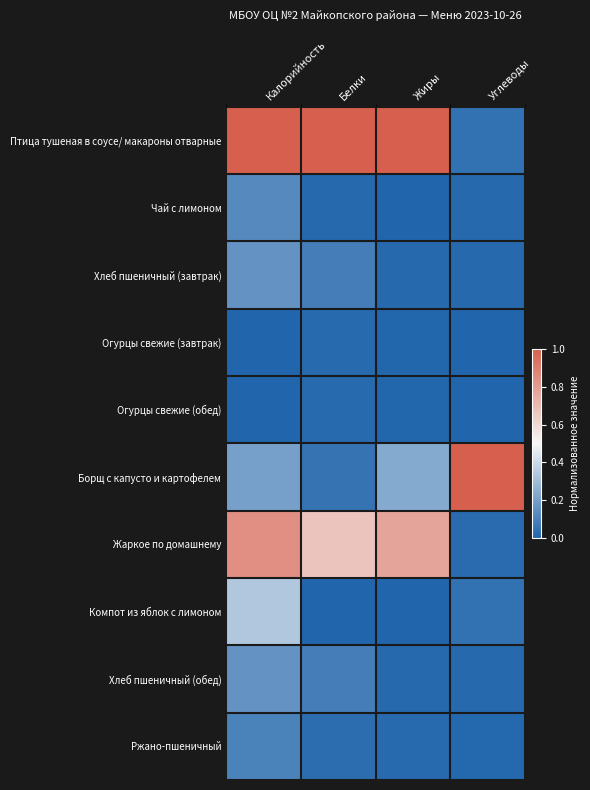

What is the total value across all series at Белки?

2.0